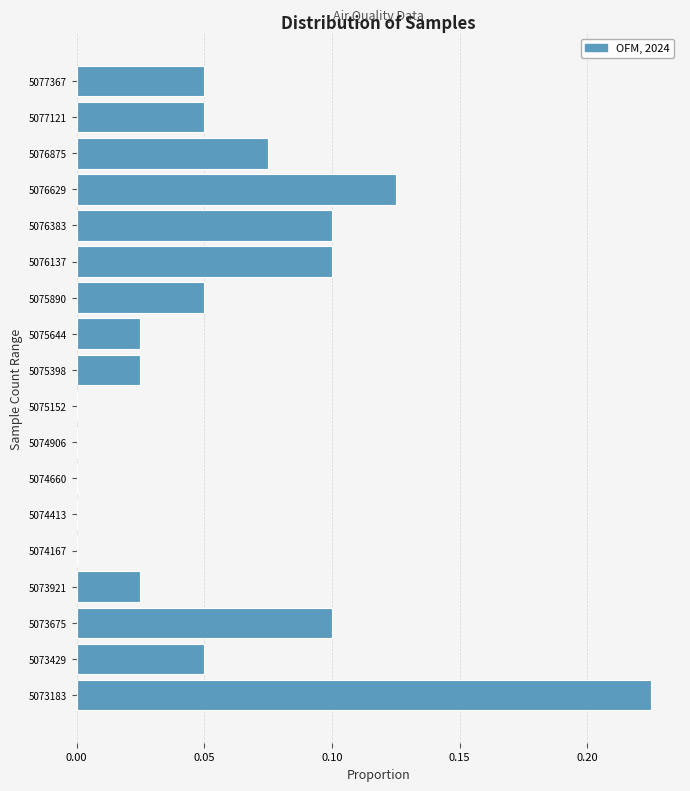

Which range on the y-axis has the longest bar?

5073050 to 5073300